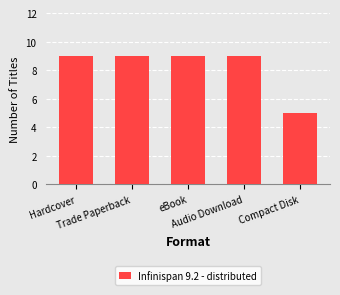

What is the difference between the maximum and minimum values?

4